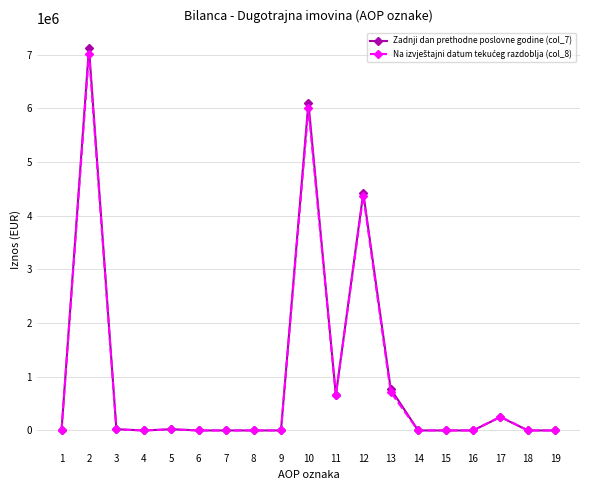

At how many categories does at least one series exceed 1429041?

3